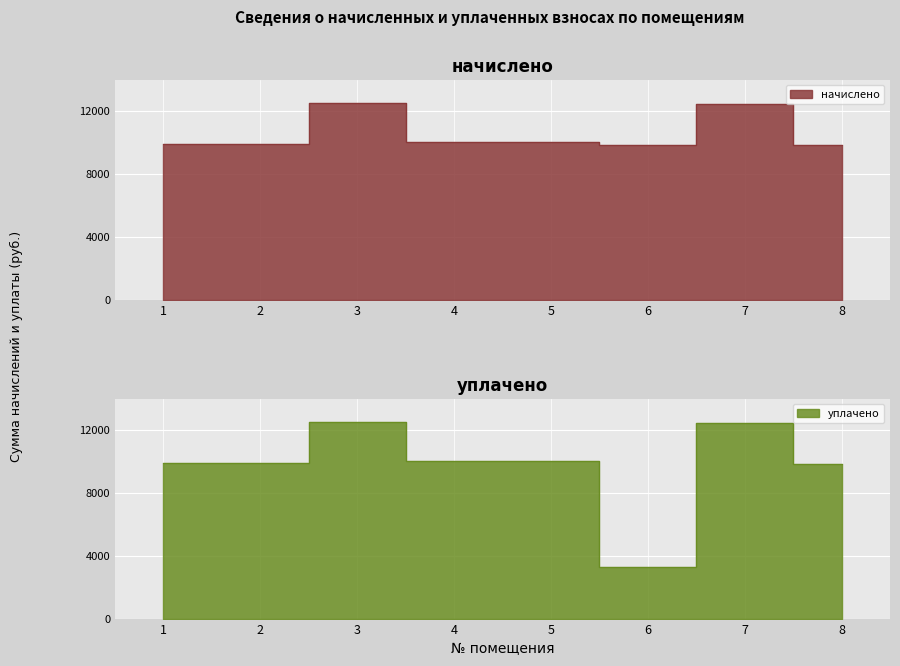

Does the chart display data point markers on the line(s)?

No